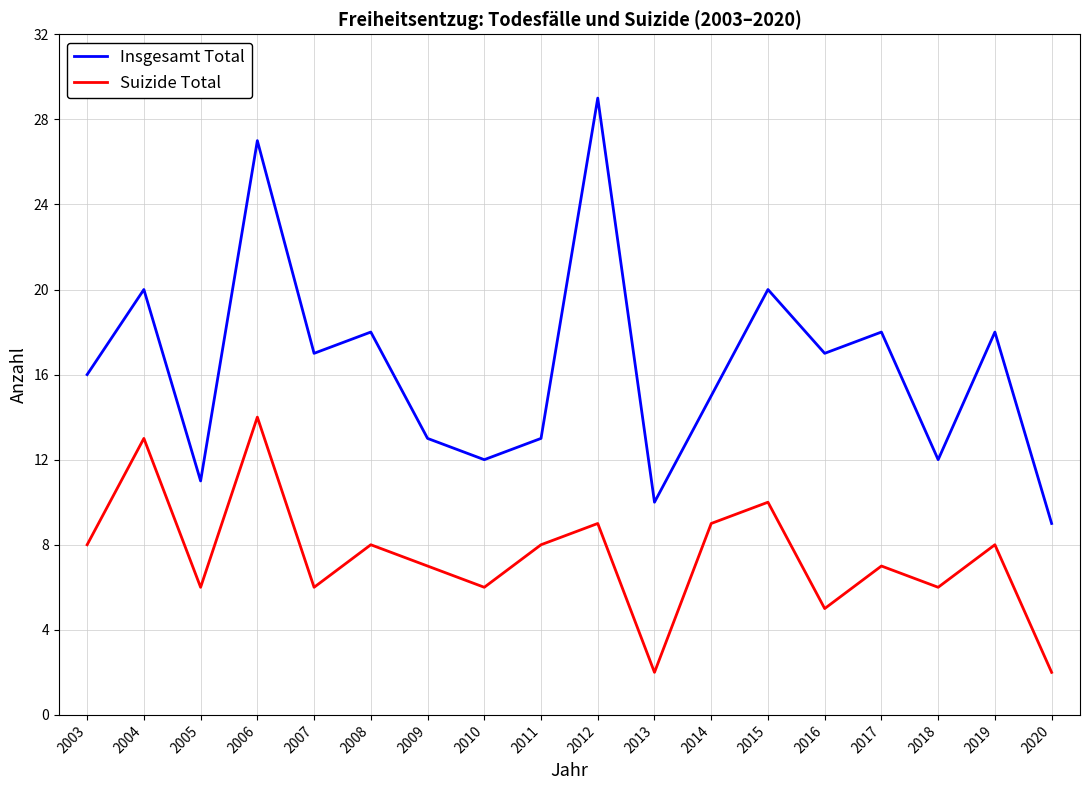

What is the difference between the second highest and minimum values in the Insgesamt Total series?

18